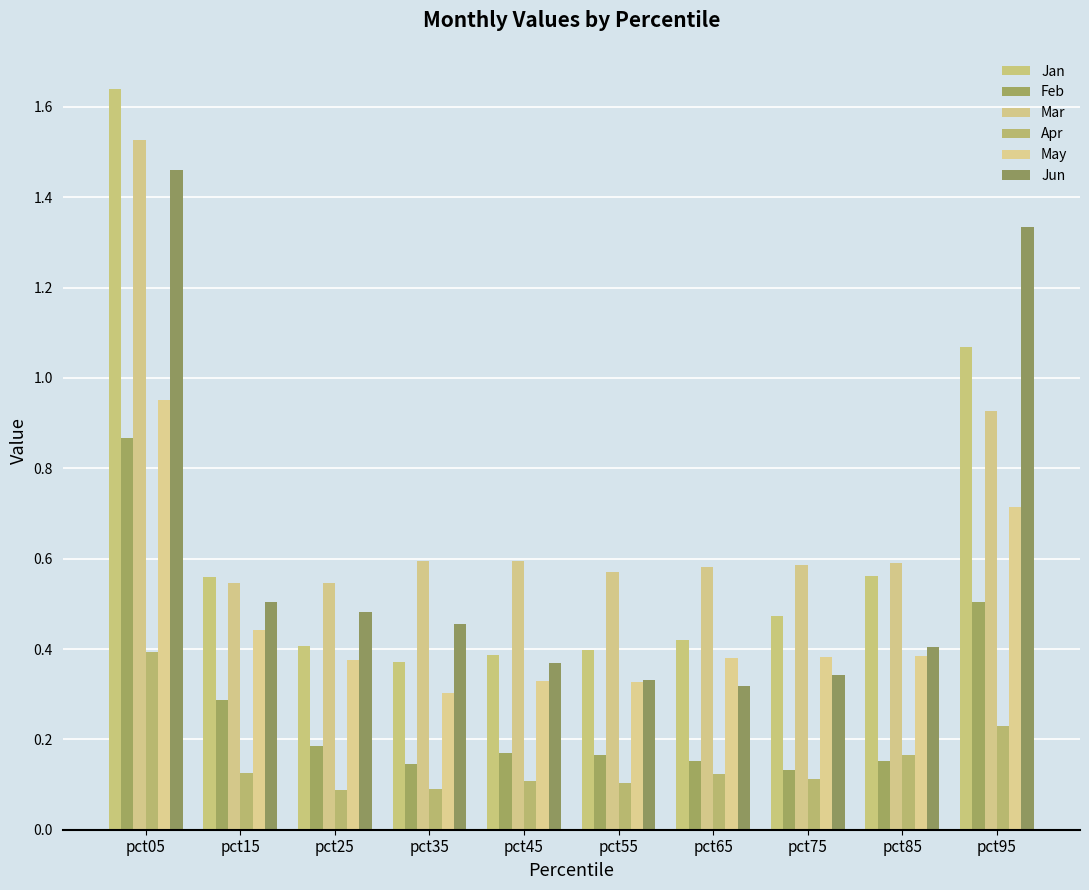

Count the number of data series in this chart.

6